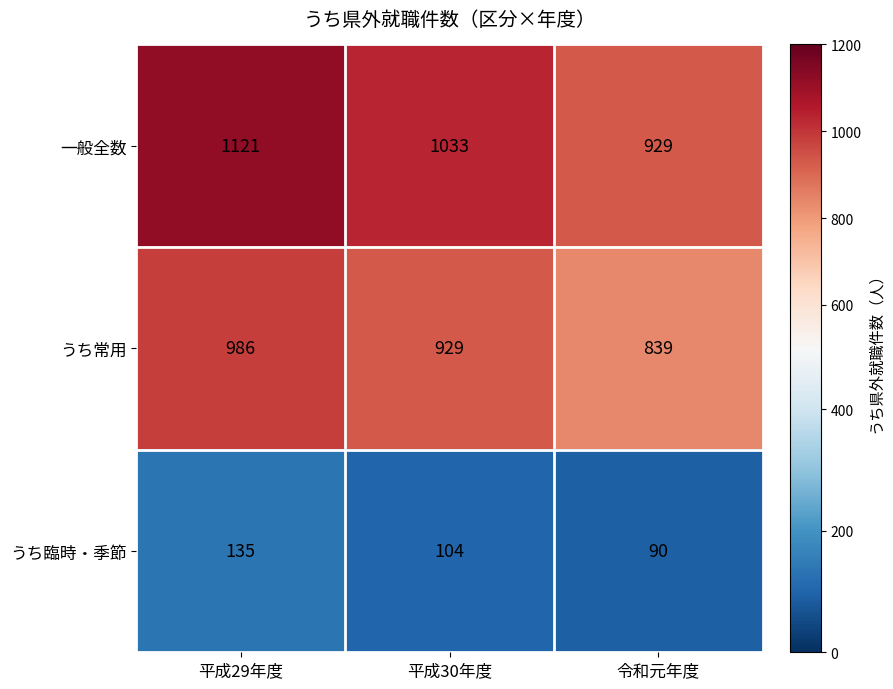

Which series has the widest spread of values?

一般全数